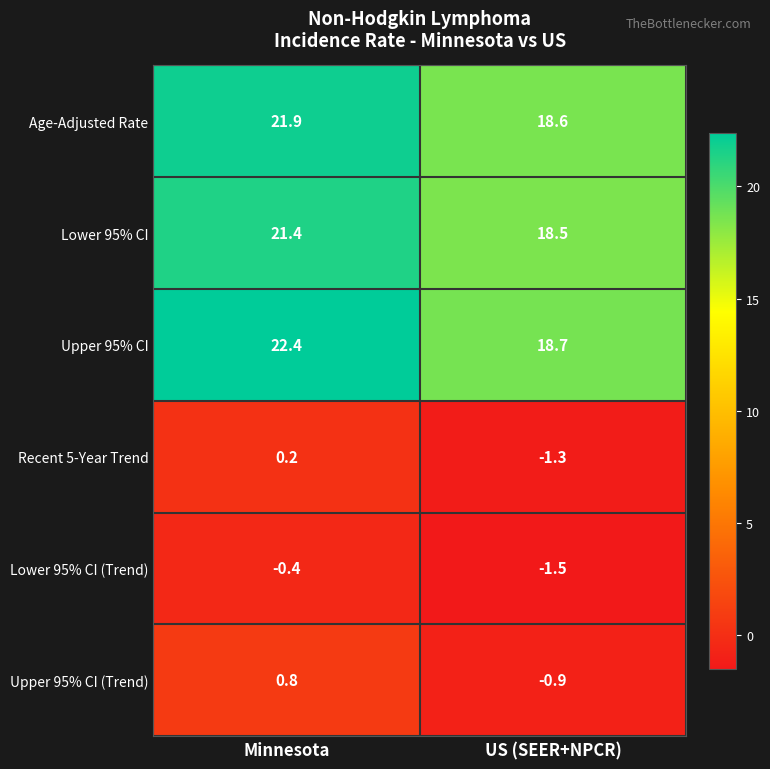

What is the difference between the Upper 95% CI (Trend) values at US (SEER+NPCR) and Minnesota?

1.7